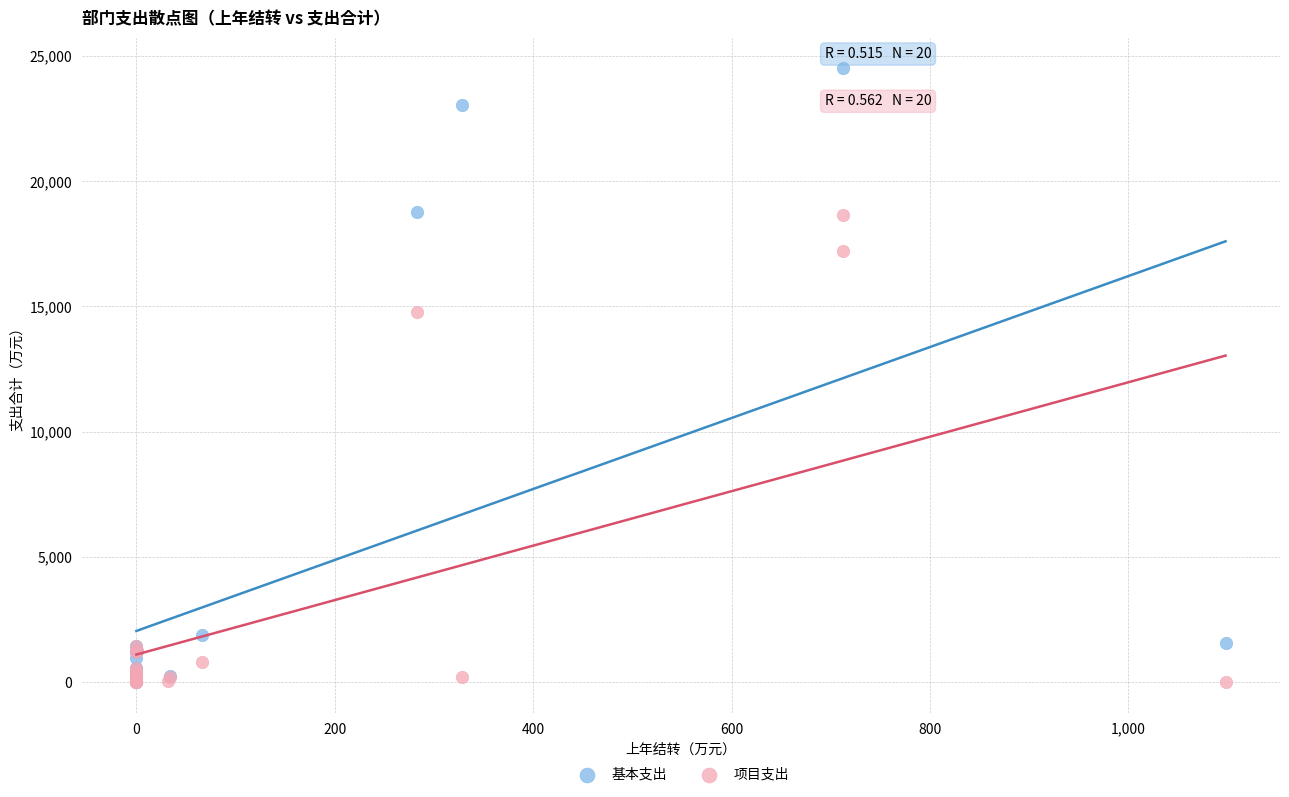

Which series has the widest spread of Y values?

基本支出